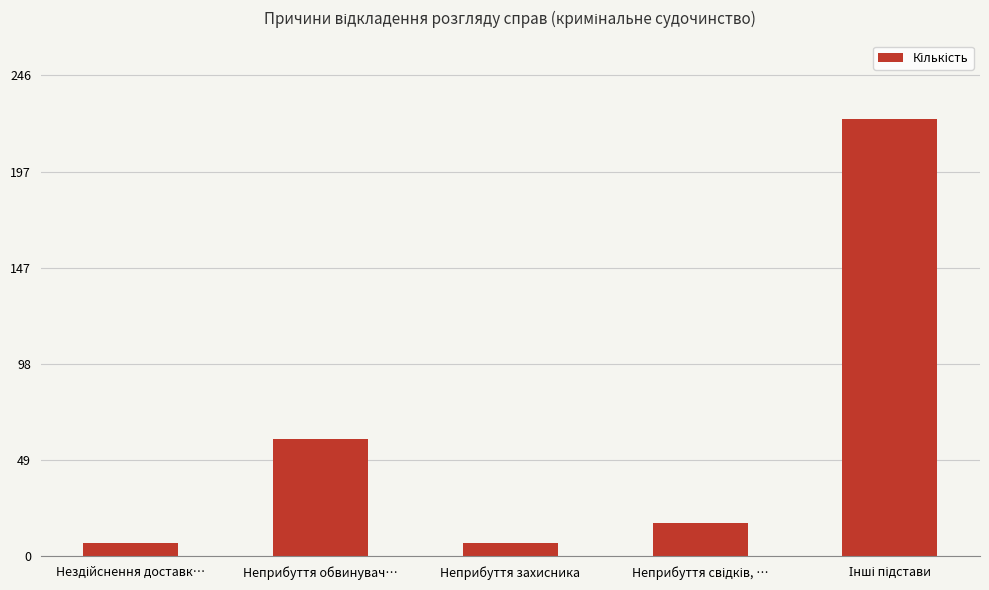

Reading right to left, extract all data points from this chart.

224	17	7	60	7